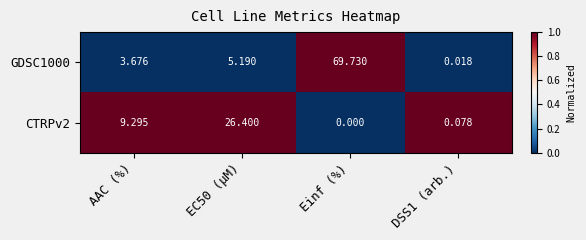

Where does the CTRPv2 series first go above 9?

AAC (%)